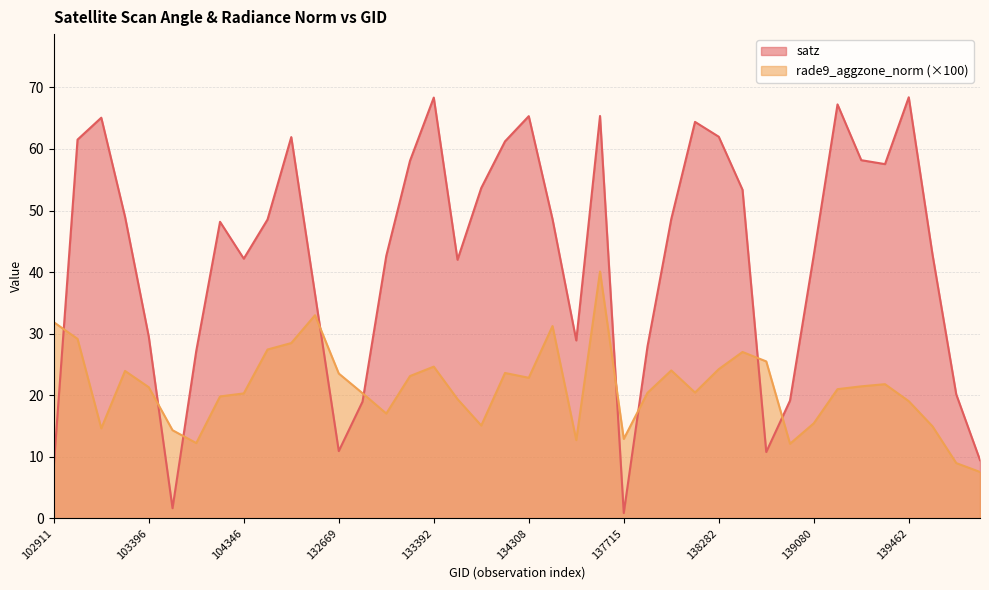

What is the approximate value of satz at 139283?

57.5